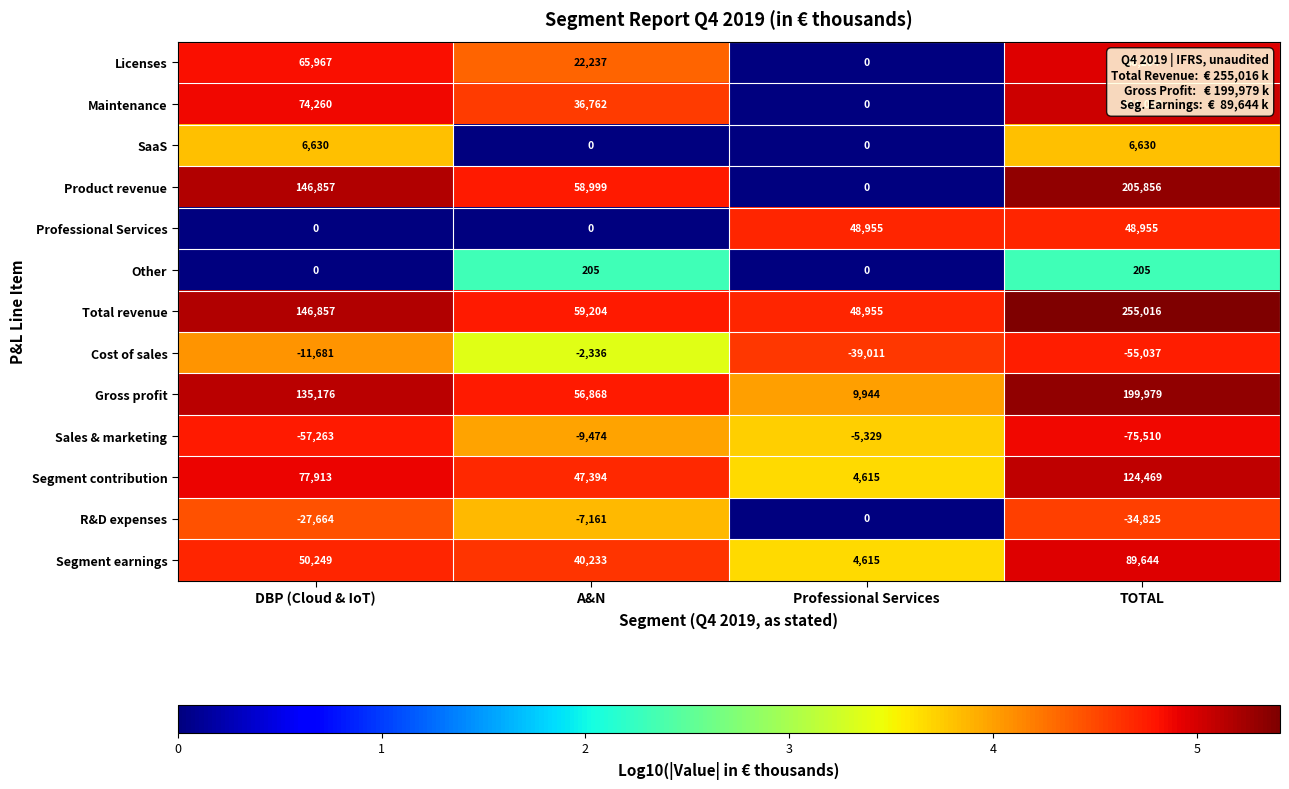

Where is Total revenue nearest to the value 151985?

DBP (Cloud & IoT)